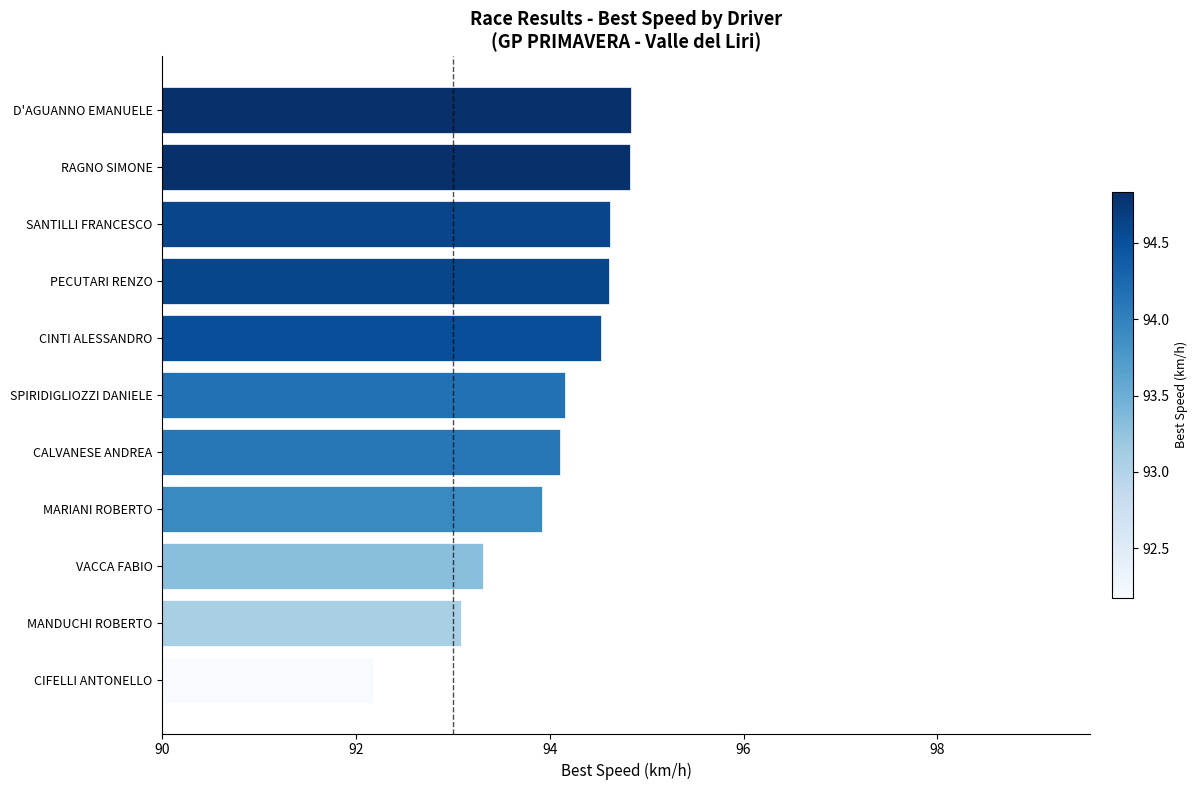

What is the smallest value displayed?

92.2